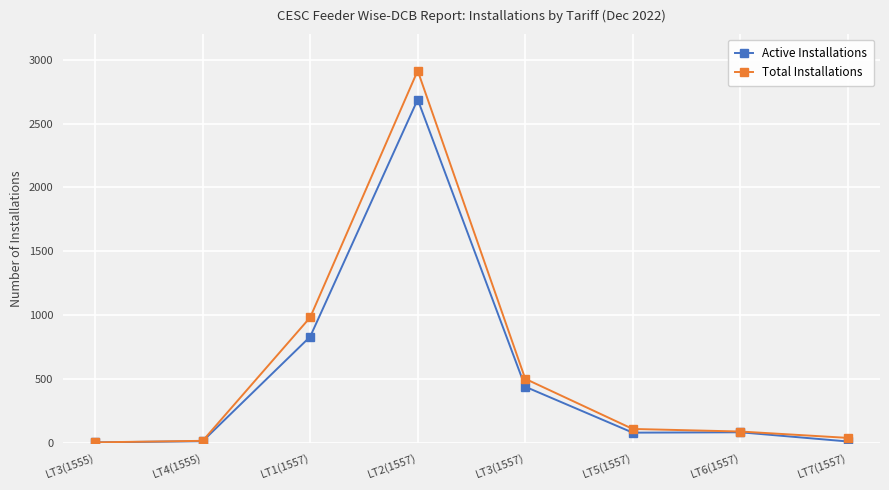

Where is the first local maximum for Total Installations?

LT2(1557)